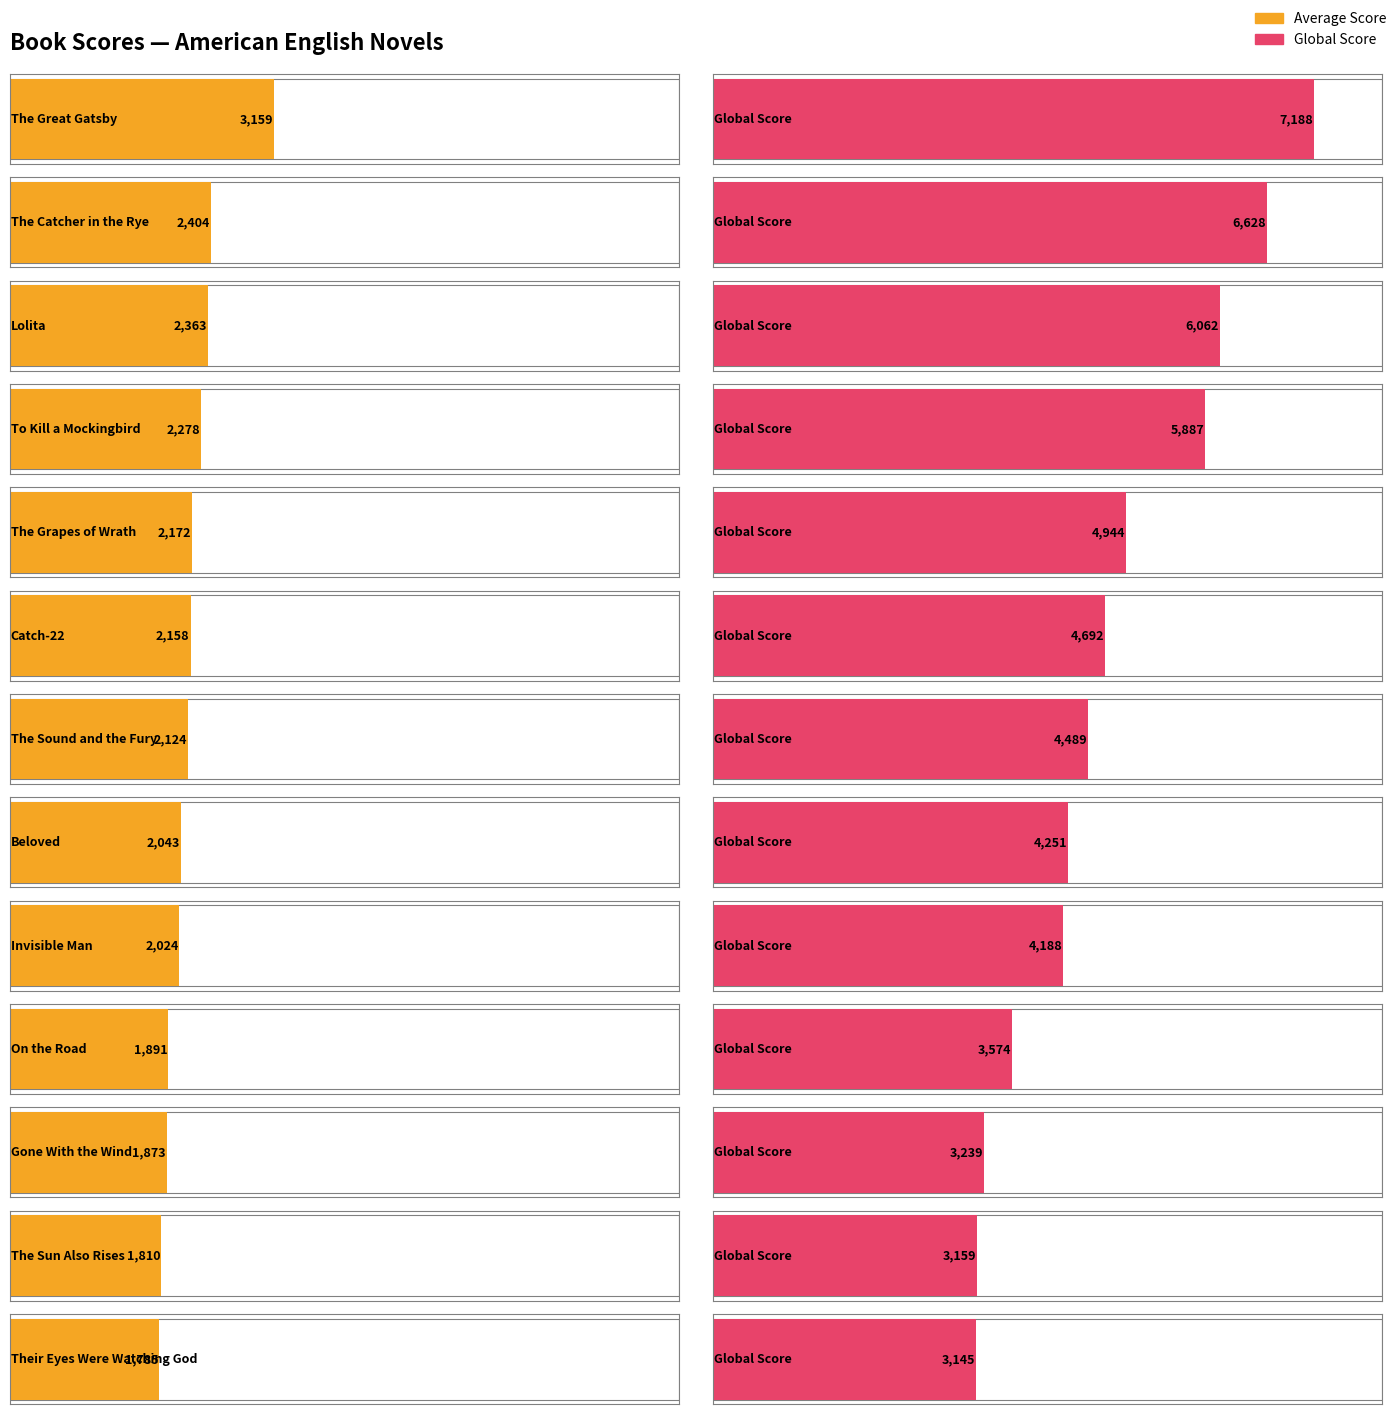

Is the value of Global Score at Invisible Man greater than the value of Average Score at The Great Gatsby?

Yes